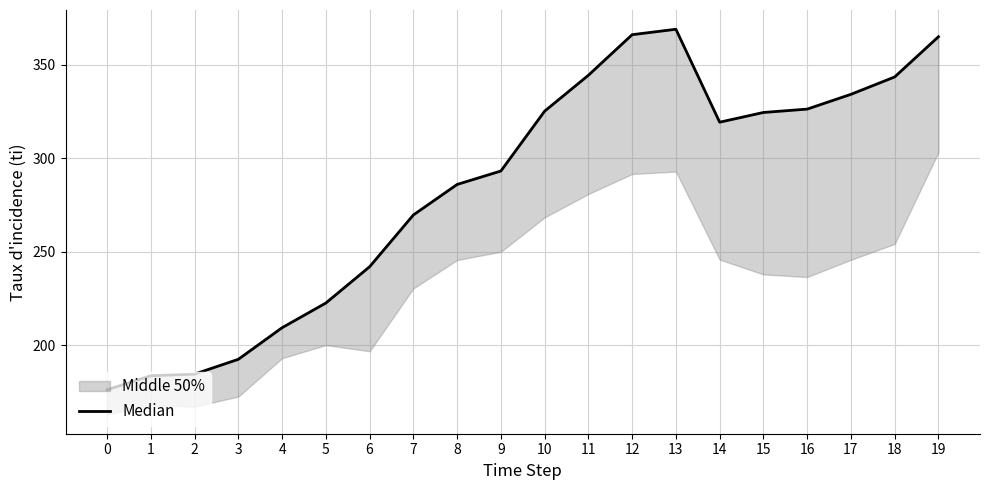

Rank the categories by value from lowest to highest.

0, 1, 2, 3, 4, 5, 6, 7, 8, 9, 14, 15, 10, 16, 17, 18, 11, 19, 12, 13